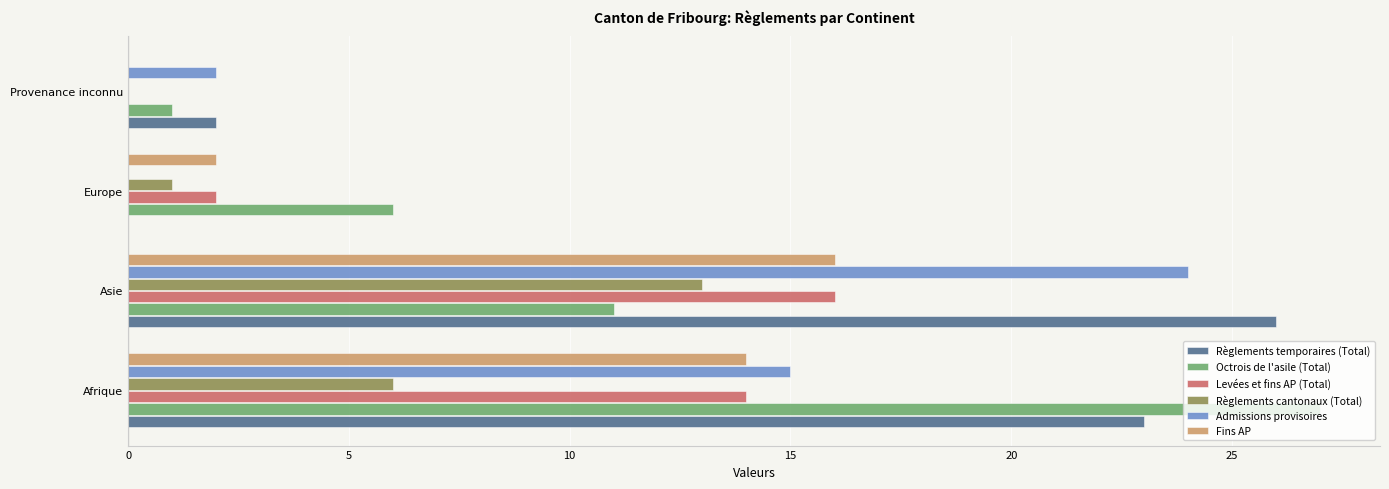

Is it true that Admissions provisoires equals 38 at Asie?

False